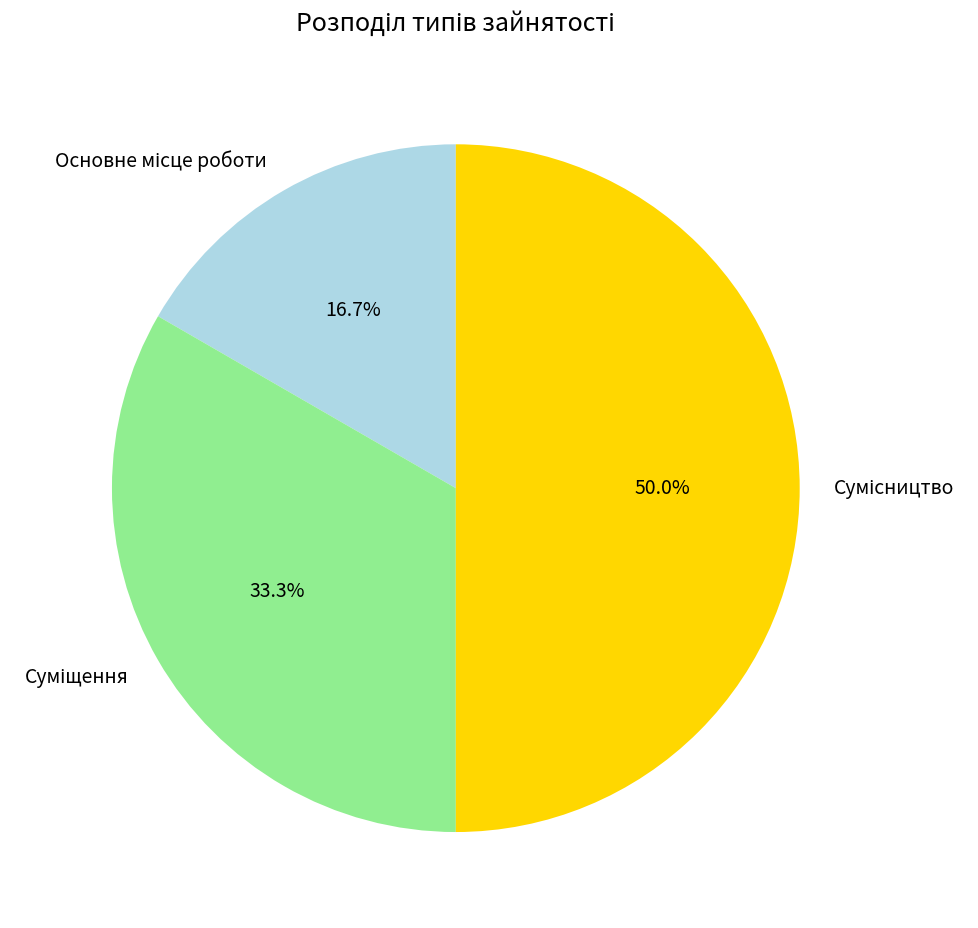

Is Суміщення the majority of the pie?

No